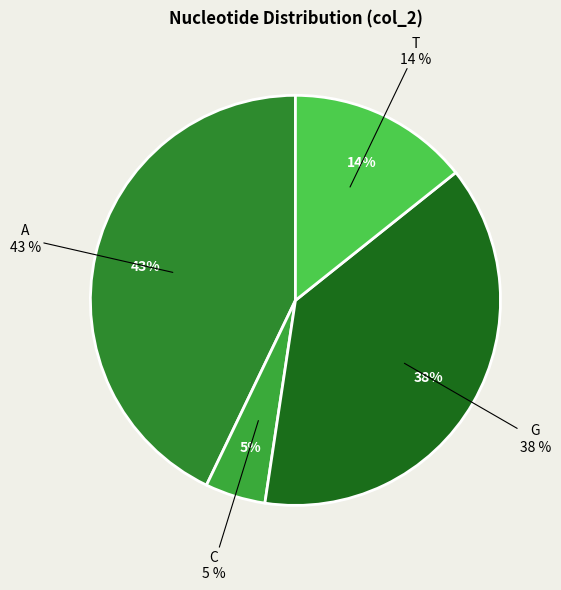

How many segments does this pie chart have?

4